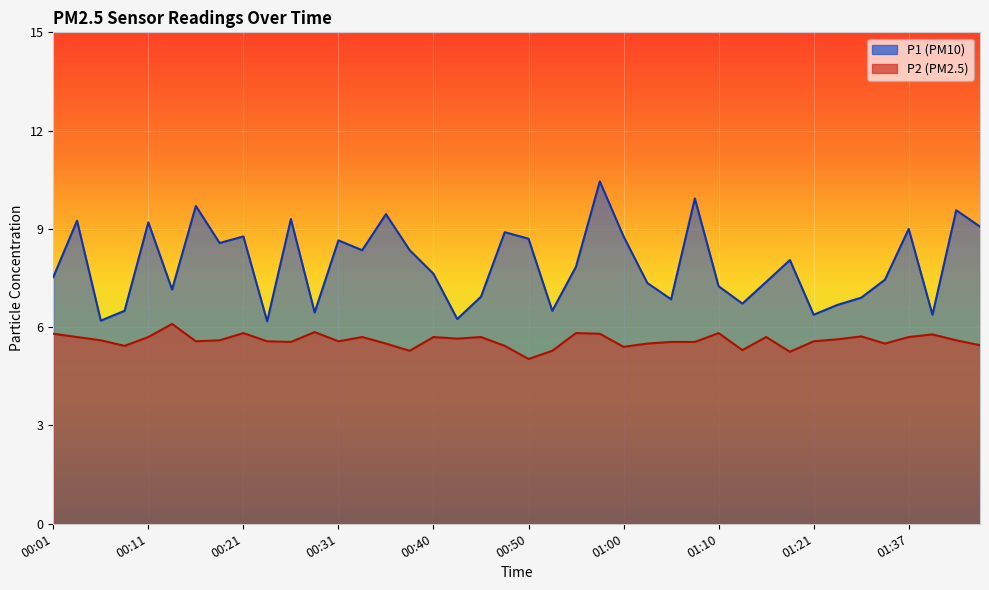

What is the sum of the P2 values at 01:32 and 00:04?

11.2